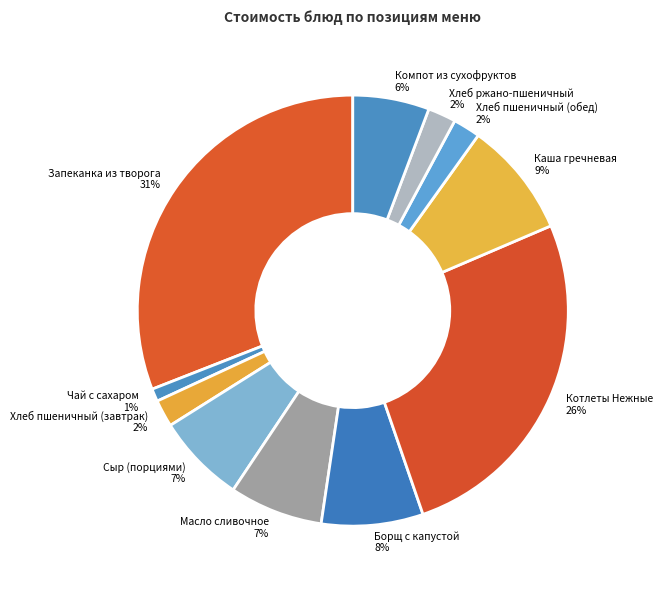

To the nearest percent, what portion does Чай с сахаром represent?

1%